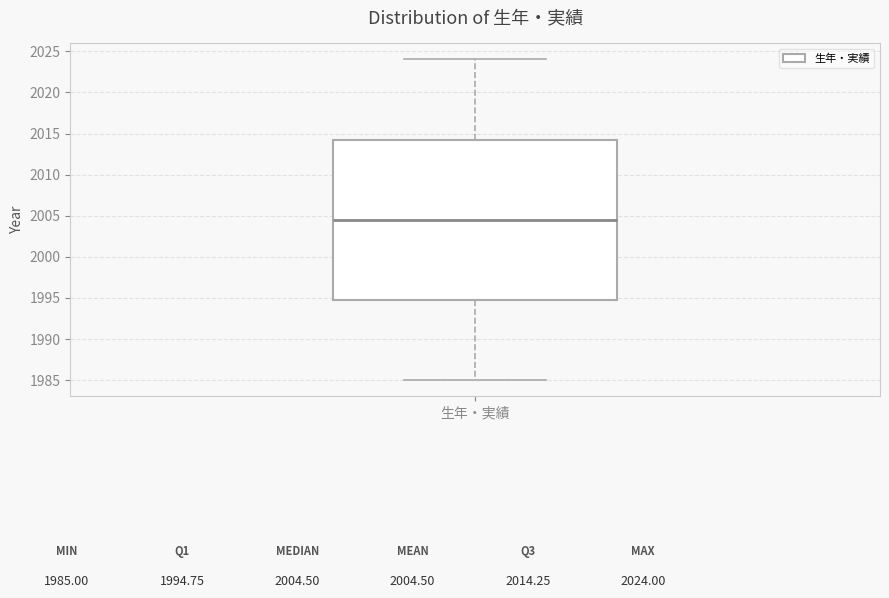

Transcribe this box plot: give where the median line is, the range the box spans, and where the two whiskers end, as read against the y-axis. The values are not printed on the chart, so give them approximately, as read against the axis.

median 2004.5, box 1995.0 to 2014.5, whiskers 1985.0 to 2024.0